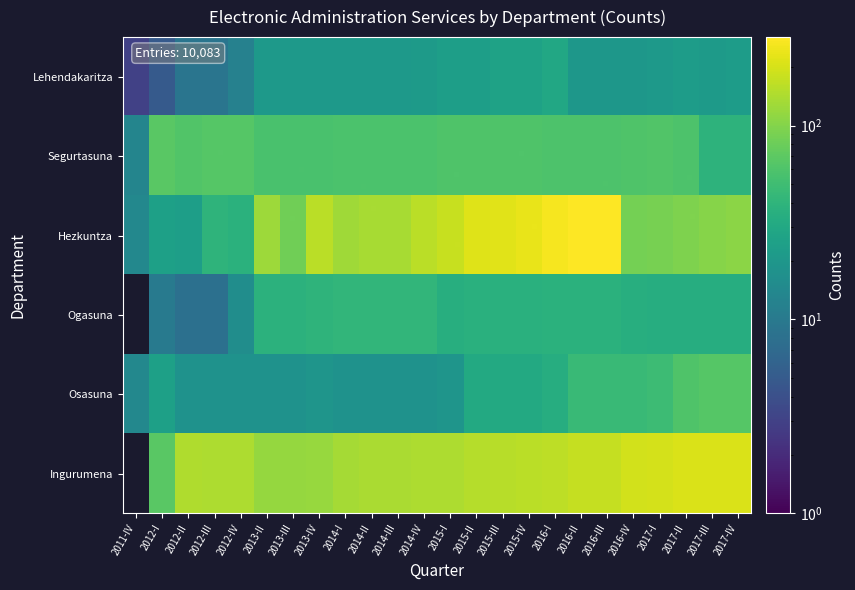

What is the smallest value displayed?

3.0